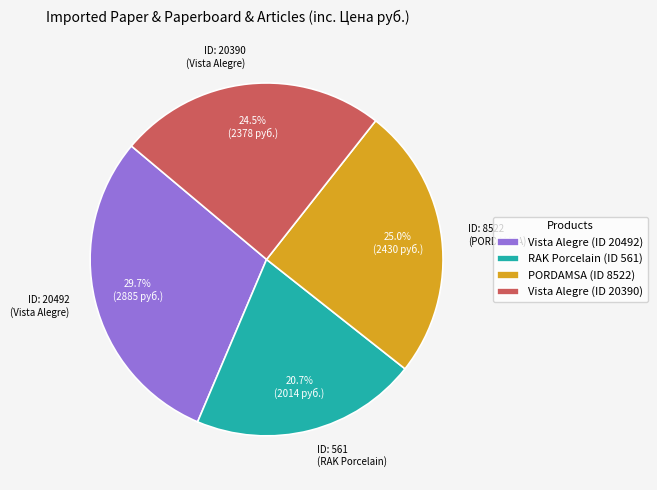

Is the sum of ID: 20492 (Vista Alegre) and ID: 8522 (PORDAMSA) greater than half?

Yes